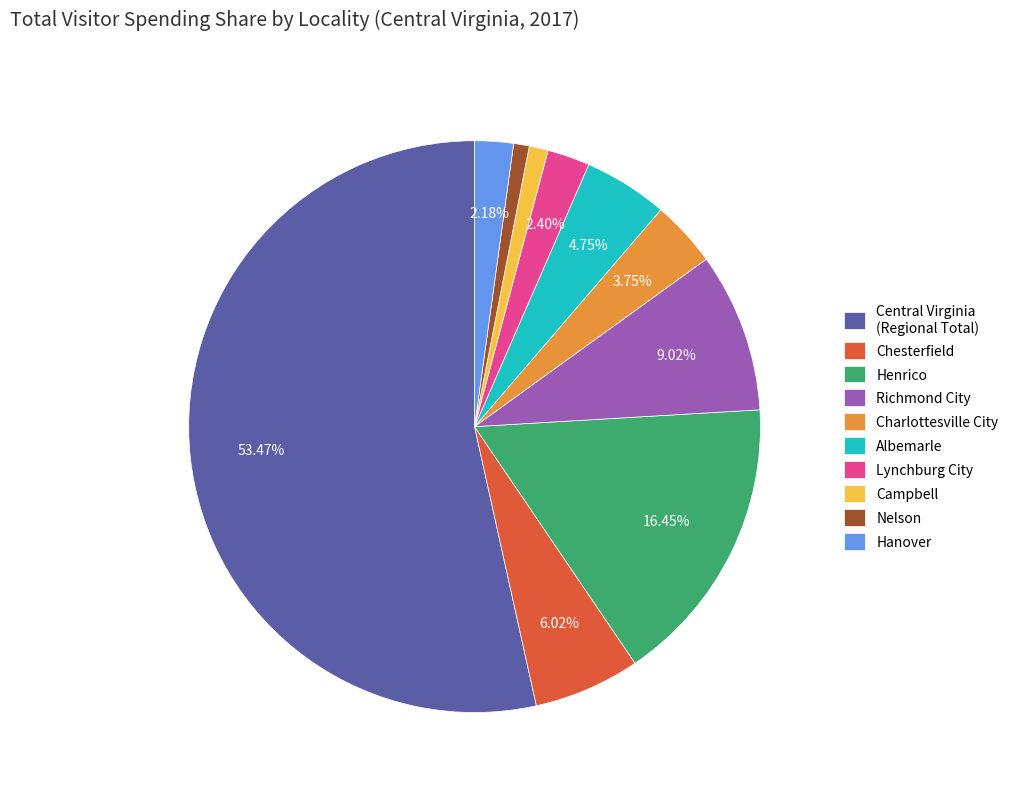

Which slice is the largest?

Central Virginia (Regional Total)